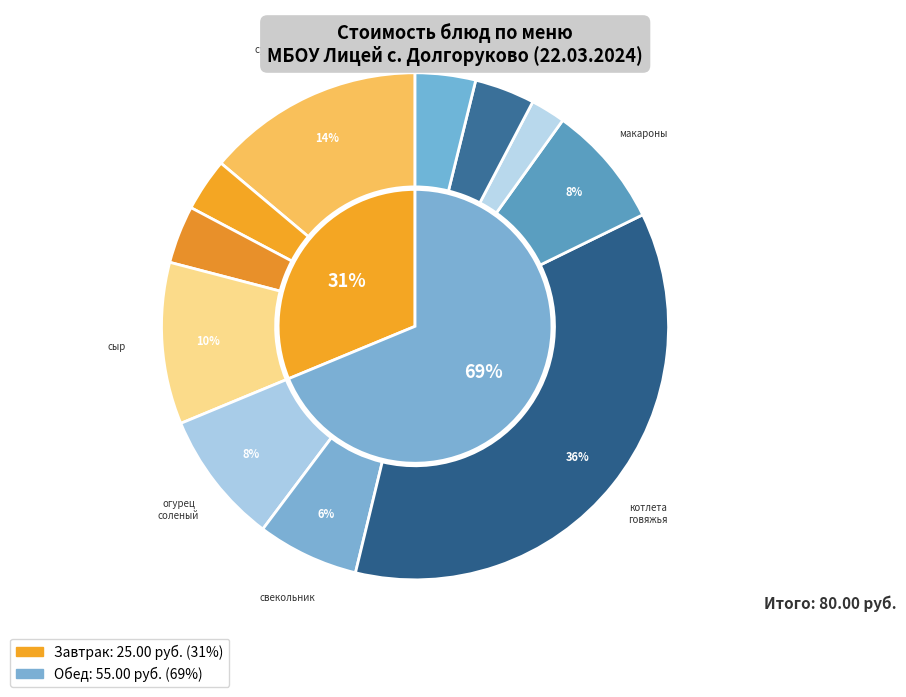

Does суп молочный гречневый represent more than half of the total?

No